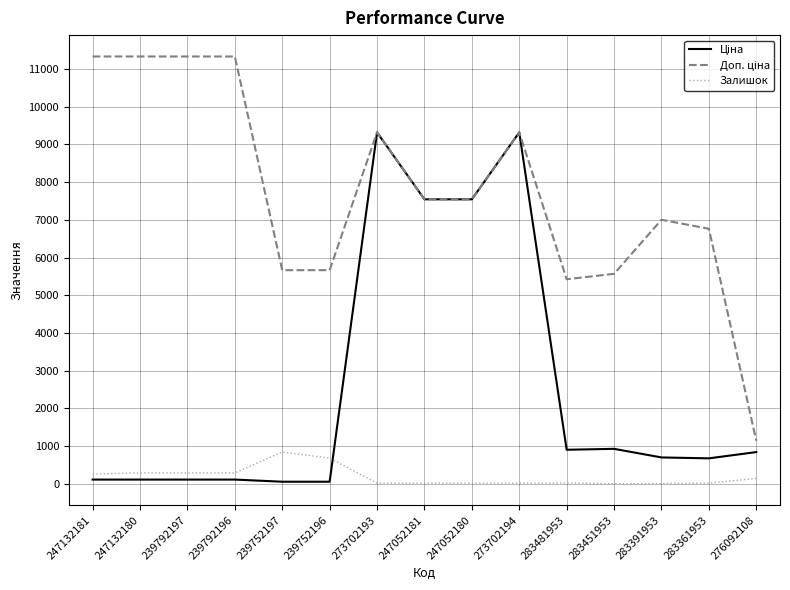

What is the total value across all series at 276092108?

2128.8